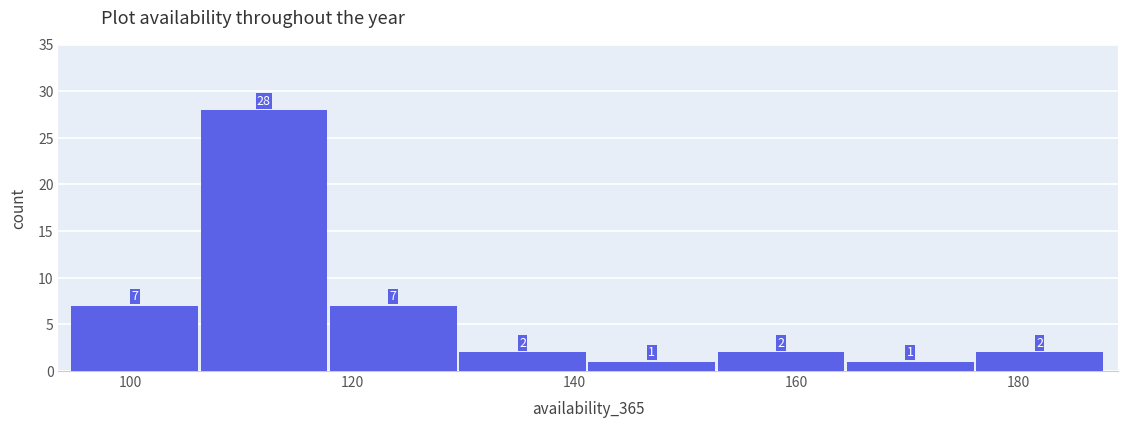

Reading left to right, list every bar in this chart as the range it spans on the x-axis followed by its height. The bar edges are not printed on the chart, so give them approximately, as read against the axis.

94 to 106: 7
106 to 118: 28
118 to 130: 7
130 to 142: 2
142 to 152: 1
152 to 164: 2
164 to 176: 1
176 to 188: 2